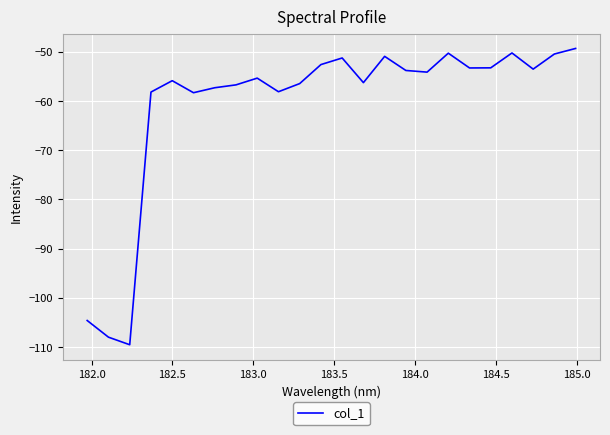

What is the greatest value displayed?

-49.3